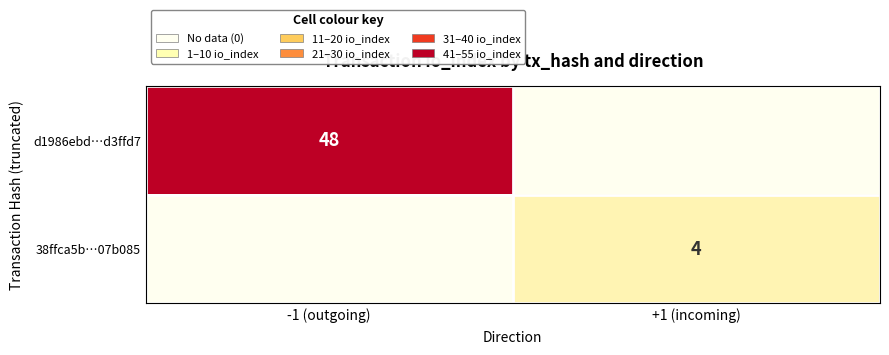

Is it true that 38ffca5b…07b085 equals 4 at +1 (incoming)?

True